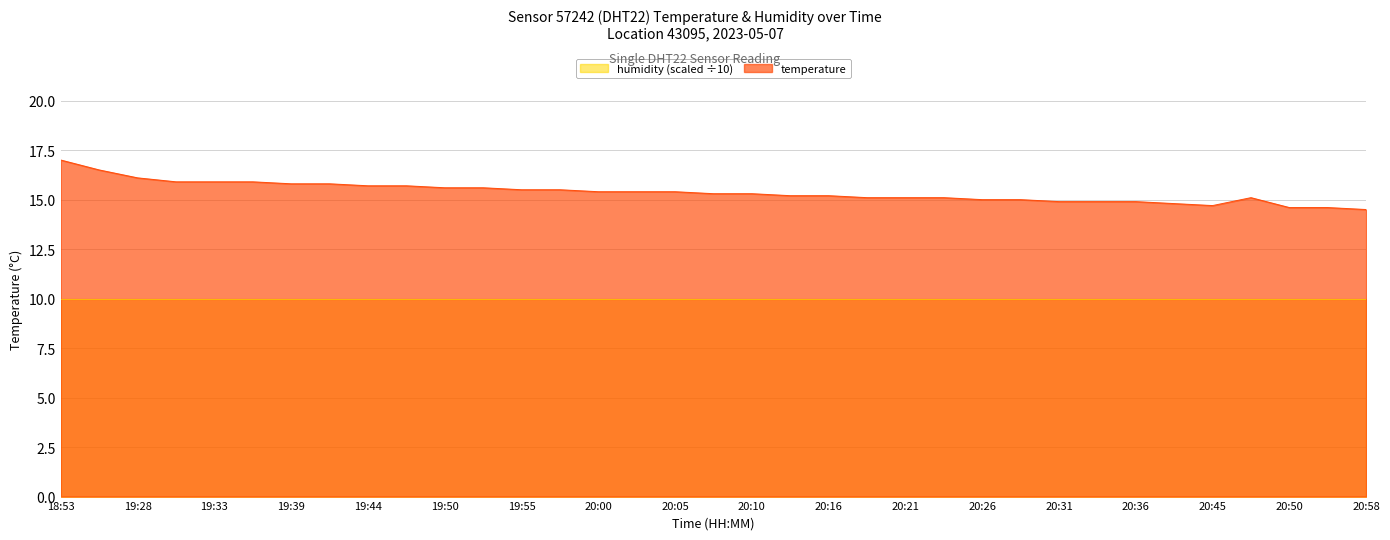

How many points are lower than both their immediate neighbors (excluding endpoints)?

1